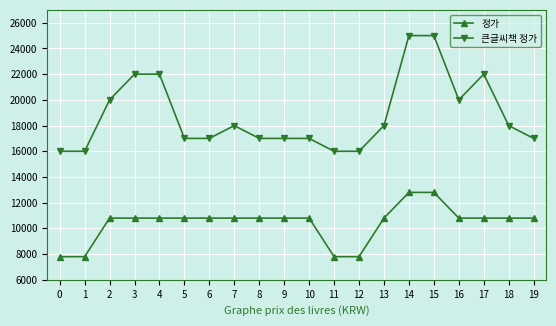

The value of 정가 at 5 is 15780. True or false?

False